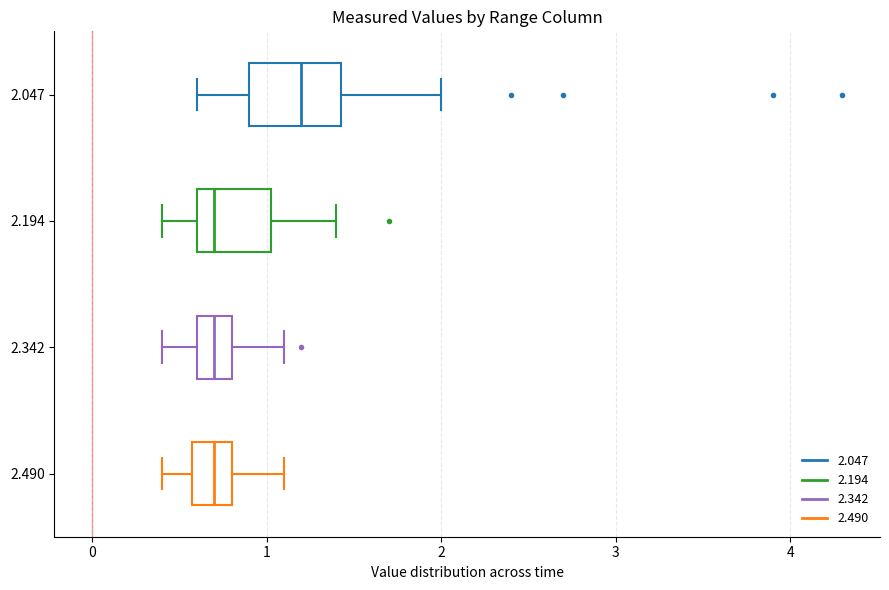

Reading bottom to top, transcribe this box plot: for each box, give where its median line is, the range the box spans, and where its two whiskers end, as read against the x-axis. The values are not printed on the chart, so give them approximately, as read against the axis.

2.490: median 0.7, box 0.6 to 0.8, whiskers 0.4 to 1.1
2.342: median 0.7, box 0.6 to 0.8, whiskers 0.4 to 1.1
2.194: median 0.7, box 0.6 to 1.0, whiskers 0.4 to 1.4
2.047: median 1.2, box 0.9 to 1.4, whiskers 0.6 to 2.0